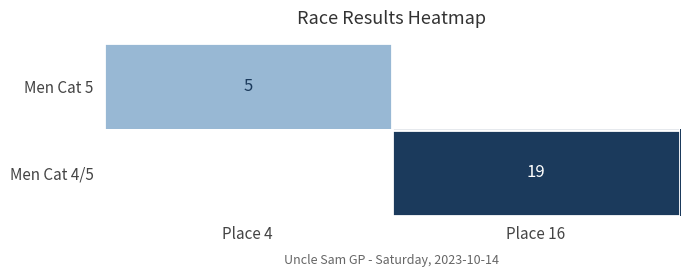

Is the value of Men Cat 4/5 at Place 16 greater than the value of Men Cat 5 at Place 4?

Yes